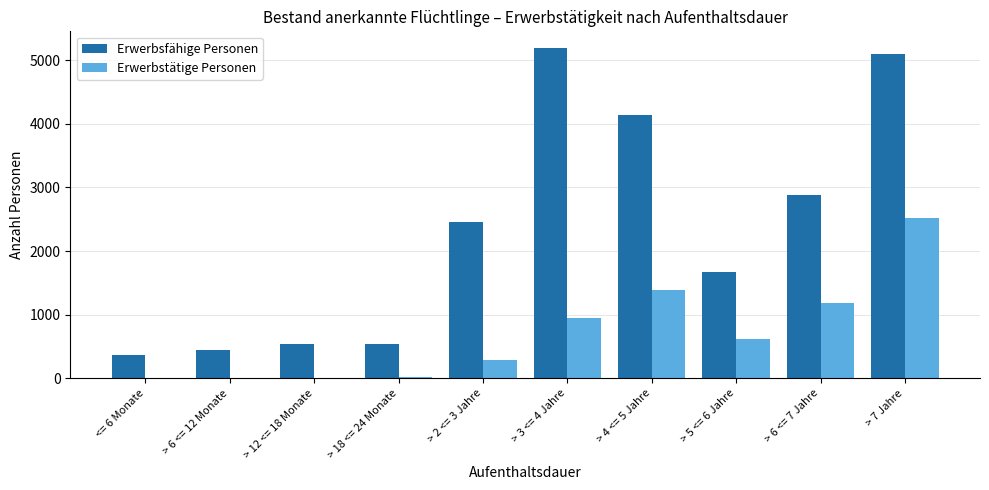

The value of Erwerbsfähige Personen at > 3 <= 4 Jahre is 5192. True or false?

True